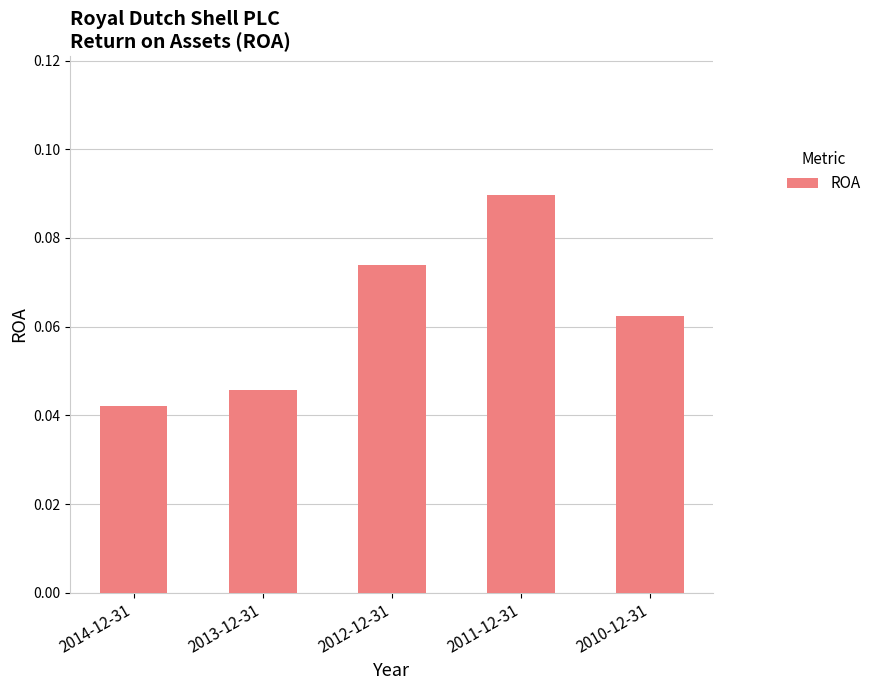

Which label corresponds to the largest value in the chart?

2011-12-31